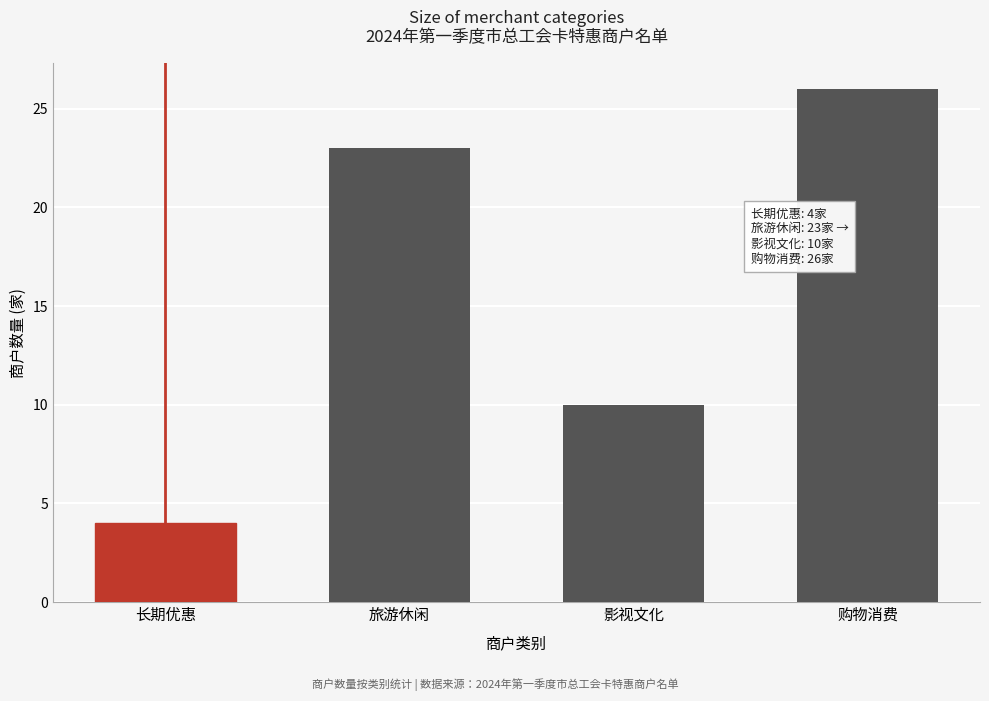

Reading left to right, what are all the values shown in this chart?

4	23	10	26